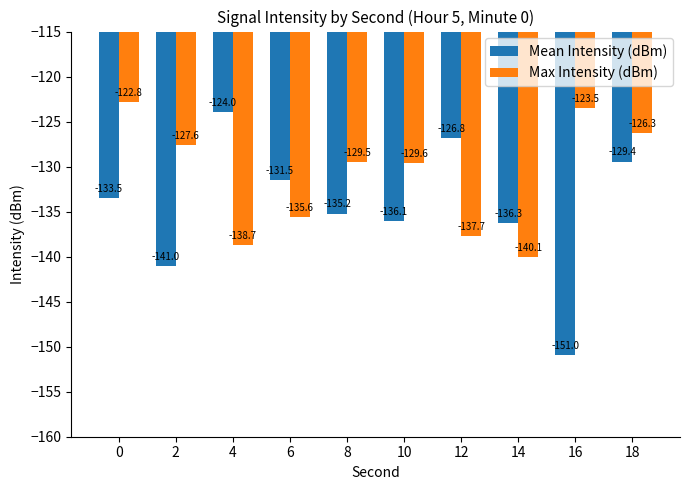

What is the approximate value of Max Intensity (dBm) at 14?

-140.1